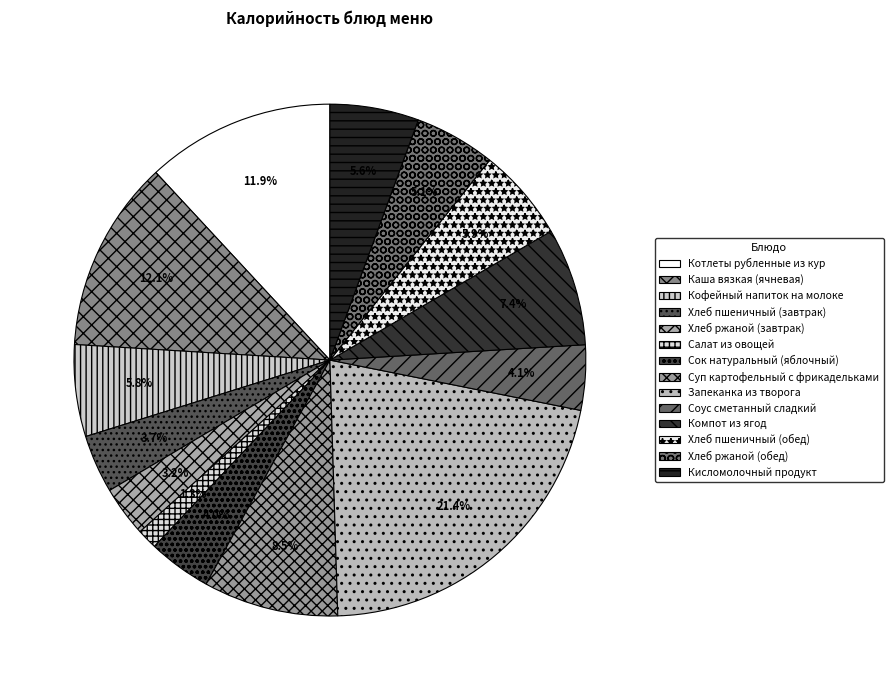

The Хлеб пшеничный (обед) slice represents 14% of the pie. True or false?

False